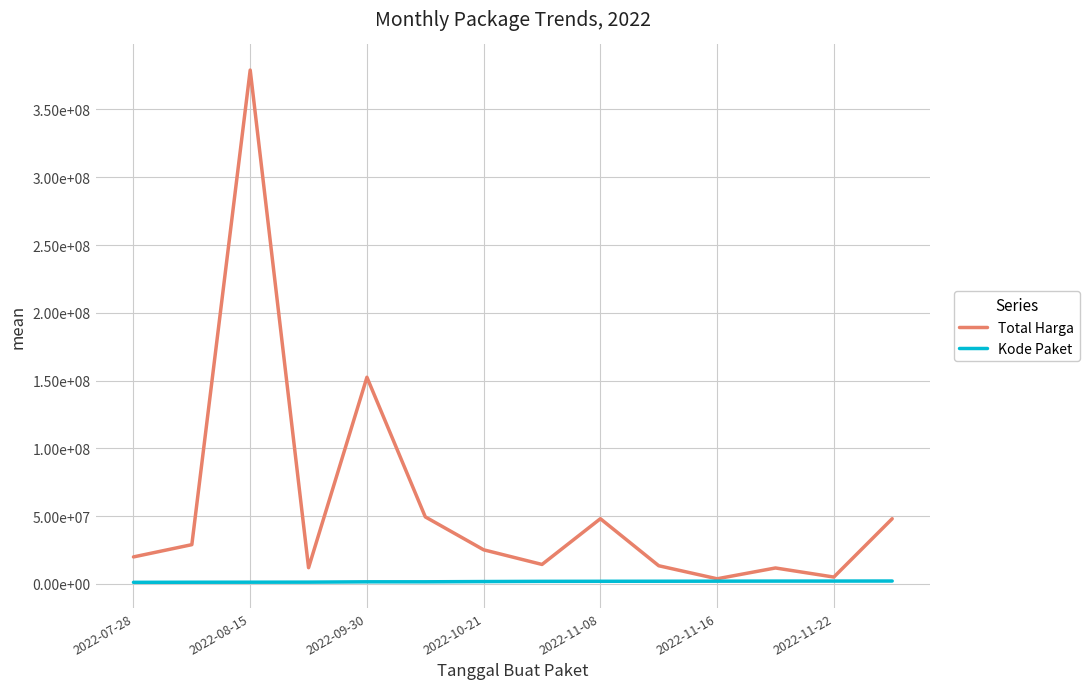

Which series has the widest spread of values?

Total Harga